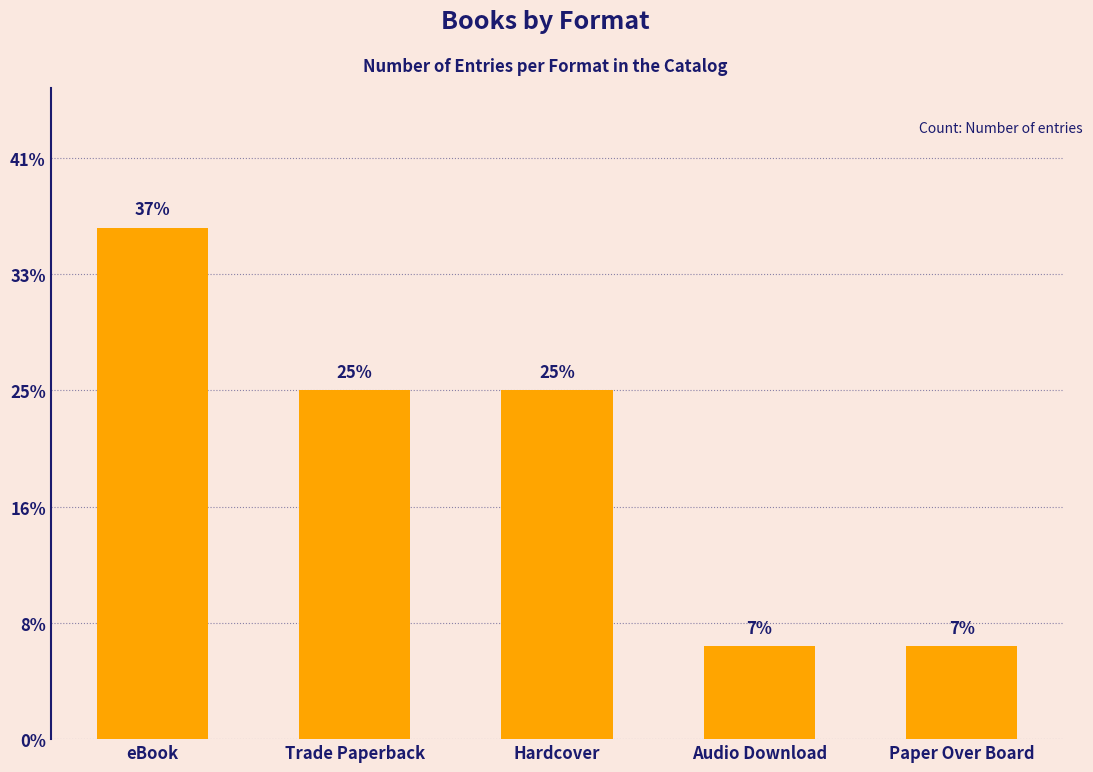

Between Paper Over Board and Audio Download, which is larger?

Paper Over Board